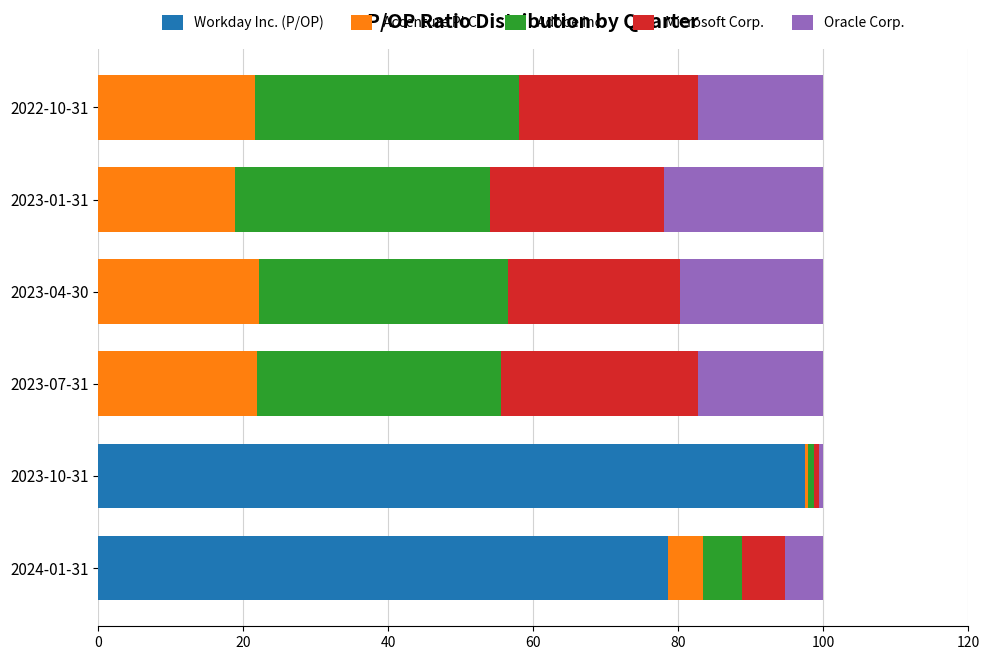

What is the total value across all series at 2023-04-30?

100.0